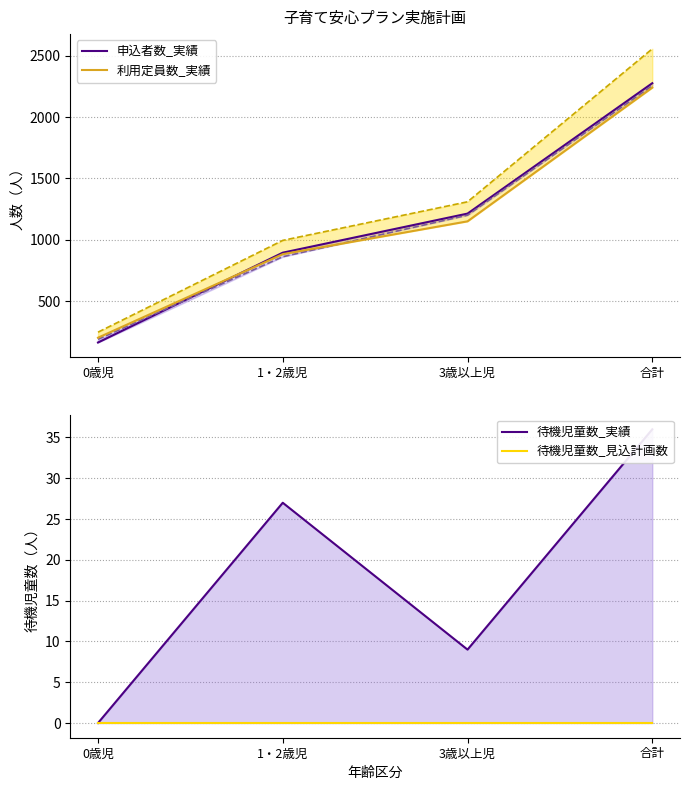

Rank the series by their maximum value, from highest to lowest.

申込者数_実績, 利用定員数_実績, 待機児童数_実績, 待機児童数_見込計画数